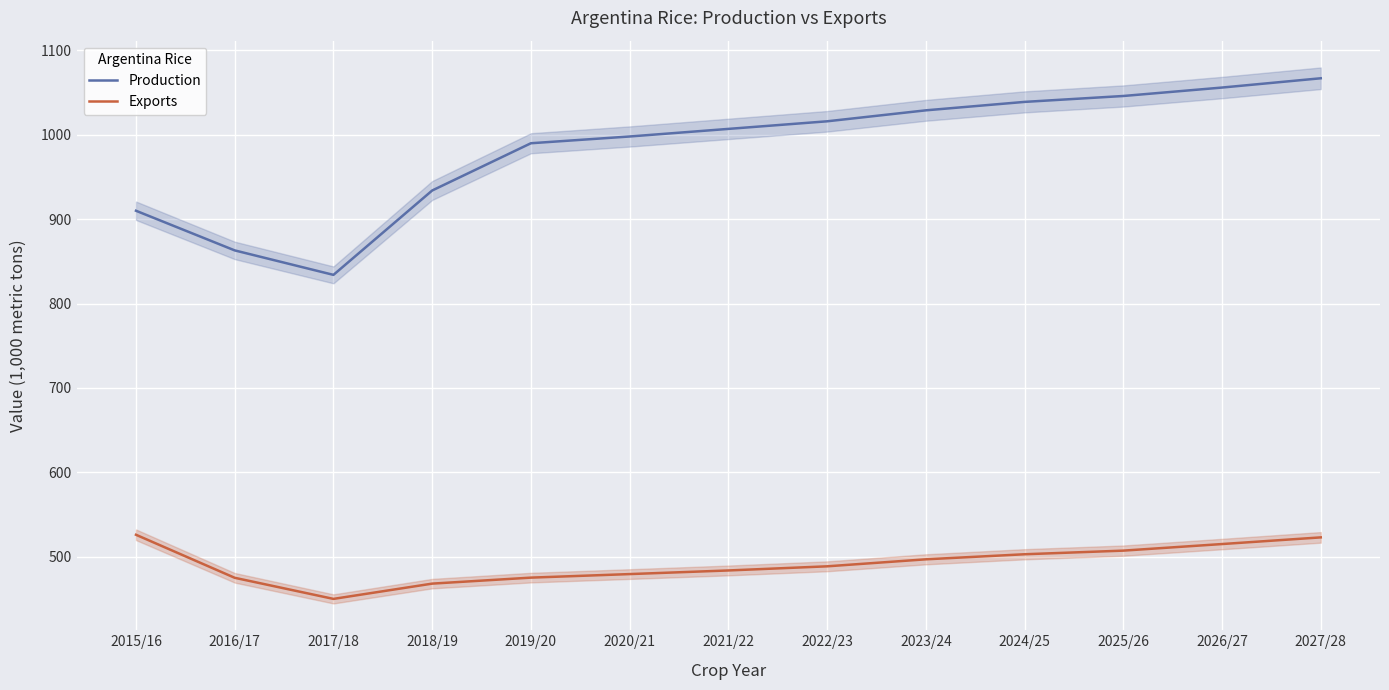

Where is the first local minimum for Production?

2017/18